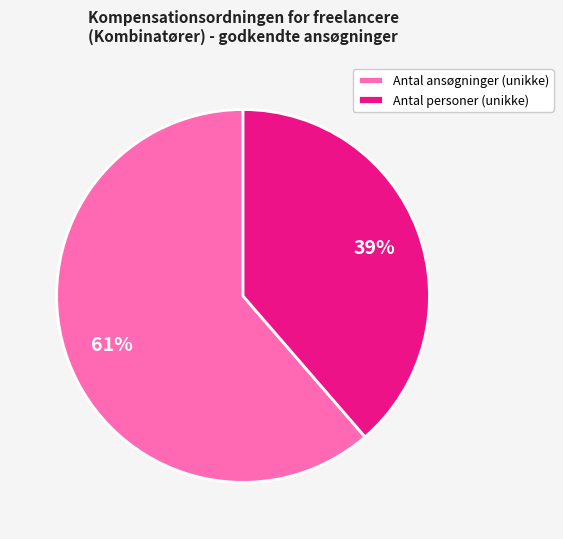

What is the smallest slice in the pie chart?

Antal personer (unikke)